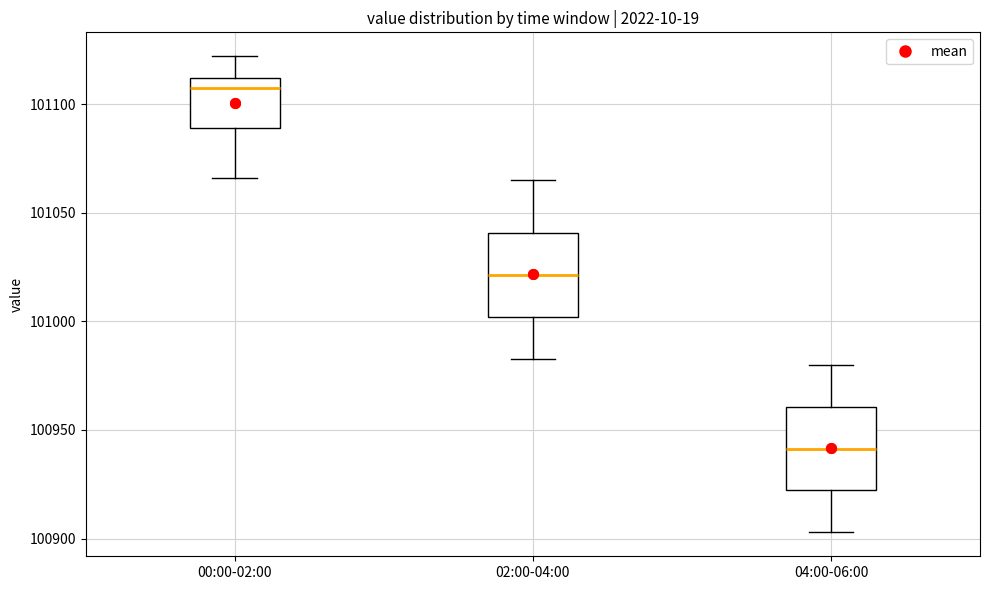

Reading left to right, read every box against the y-axis: the position of its median line, the range the box covers, and the ends of its whiskers. The values are not printed on the chart, so give them approximately, as read against the axis.

00:00-02:00: median 101105, box 101090 to 101110, whiskers 101065 to 101120
02:00-04:00: median 101020, box 101000 to 101040, whiskers 100985 to 101065
04:00-06:00: median 100940, box 100920 to 100960, whiskers 100905 to 100980